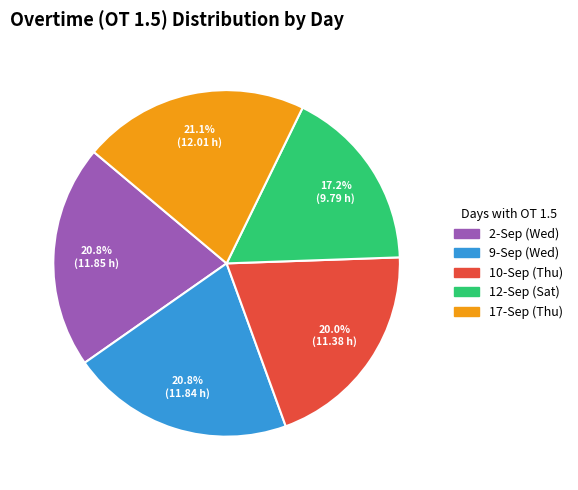

Approximately how many times larger is the value at 10-Sep (Thu) compared to 2-Sep (Wed)?

1.0